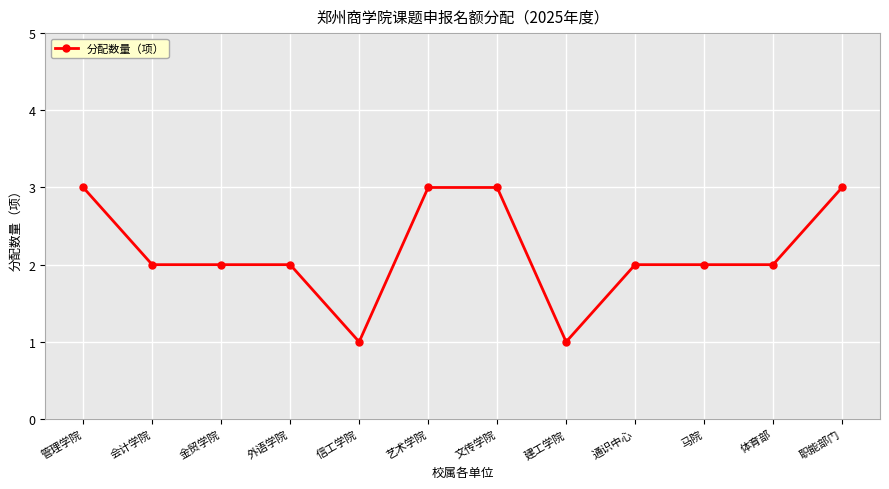

What is the maximum value shown in the chart?

3